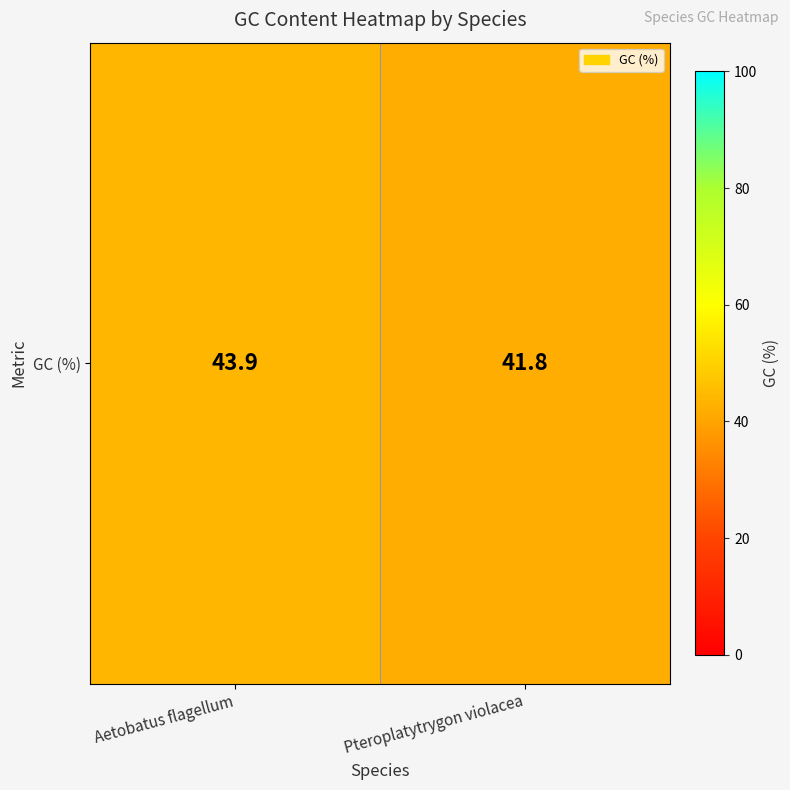

What is the maximum value shown in the chart?

43.9